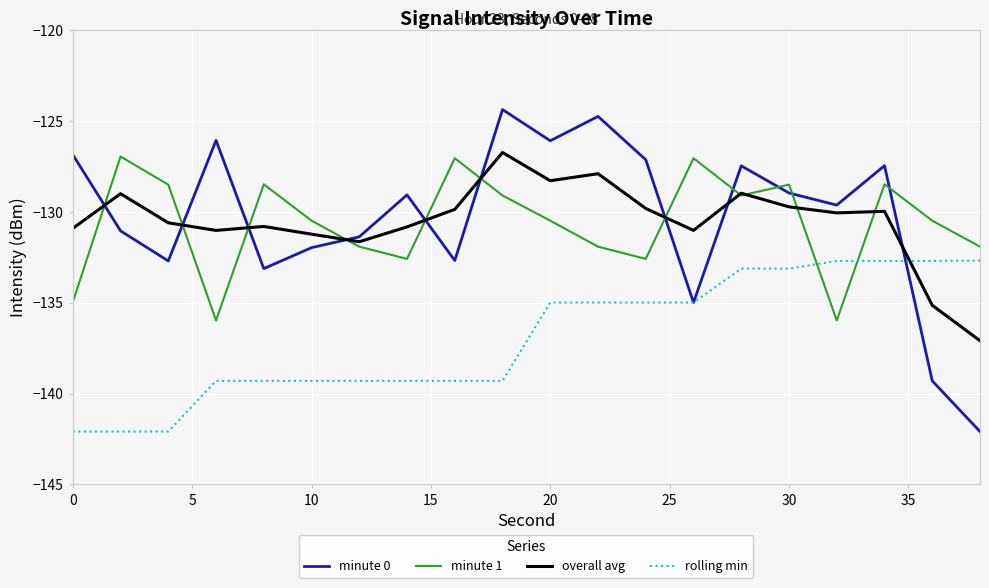

What is the average value of the minute 0 series?

-130.4